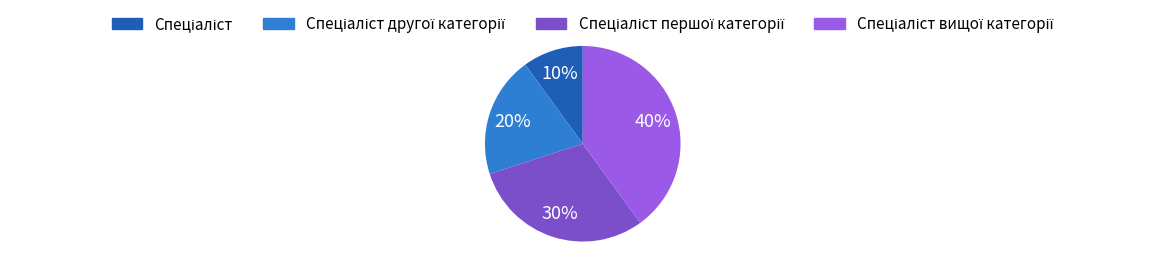

Is there any slice that represents more than half of the pie?

No